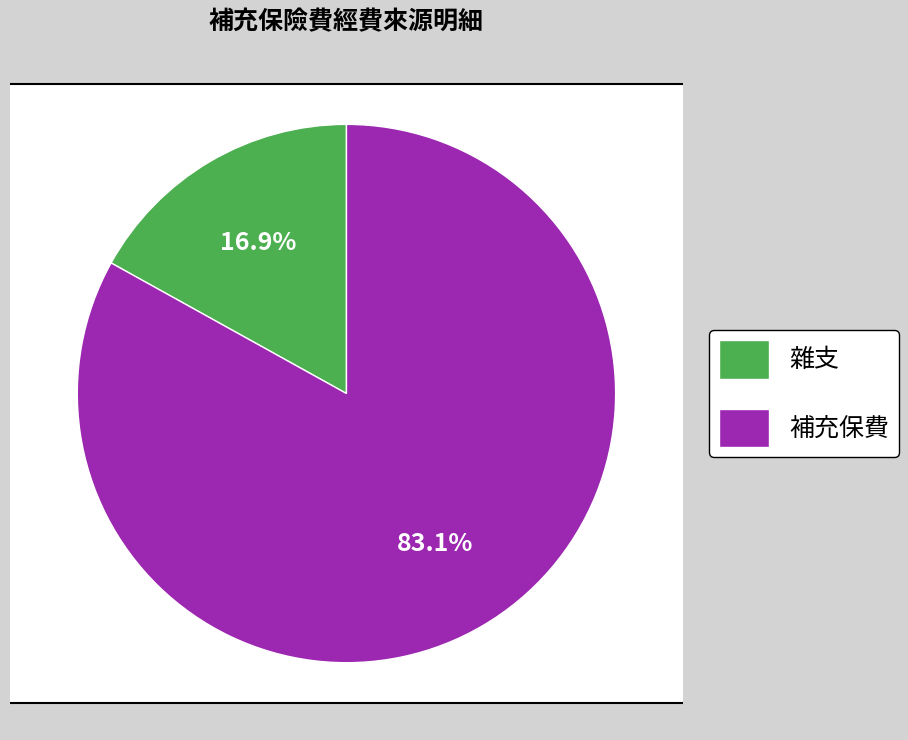

True or false: 補充保費 accounts for 91% of the total.

False